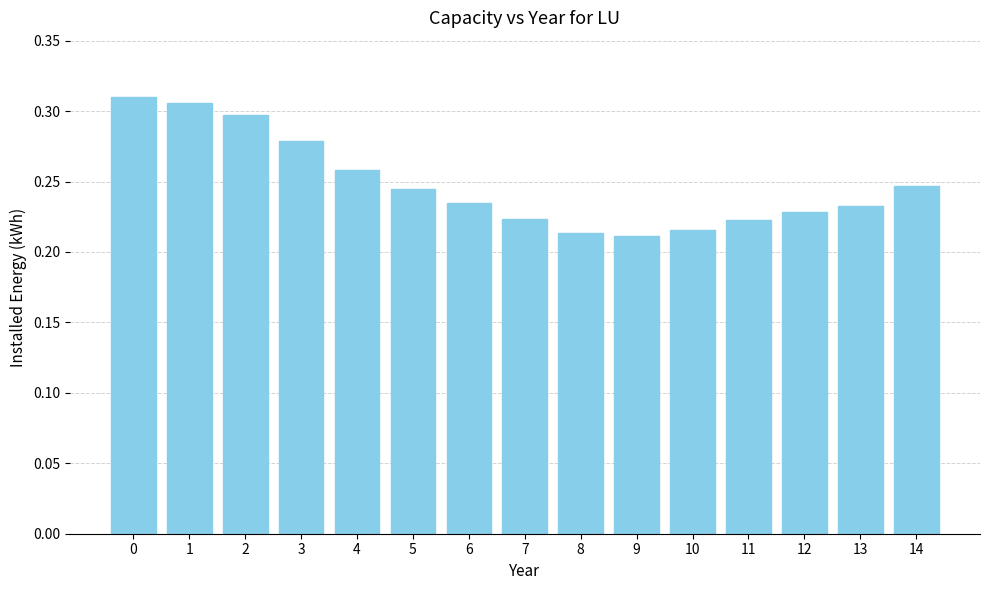

How many bars are there in total?

15